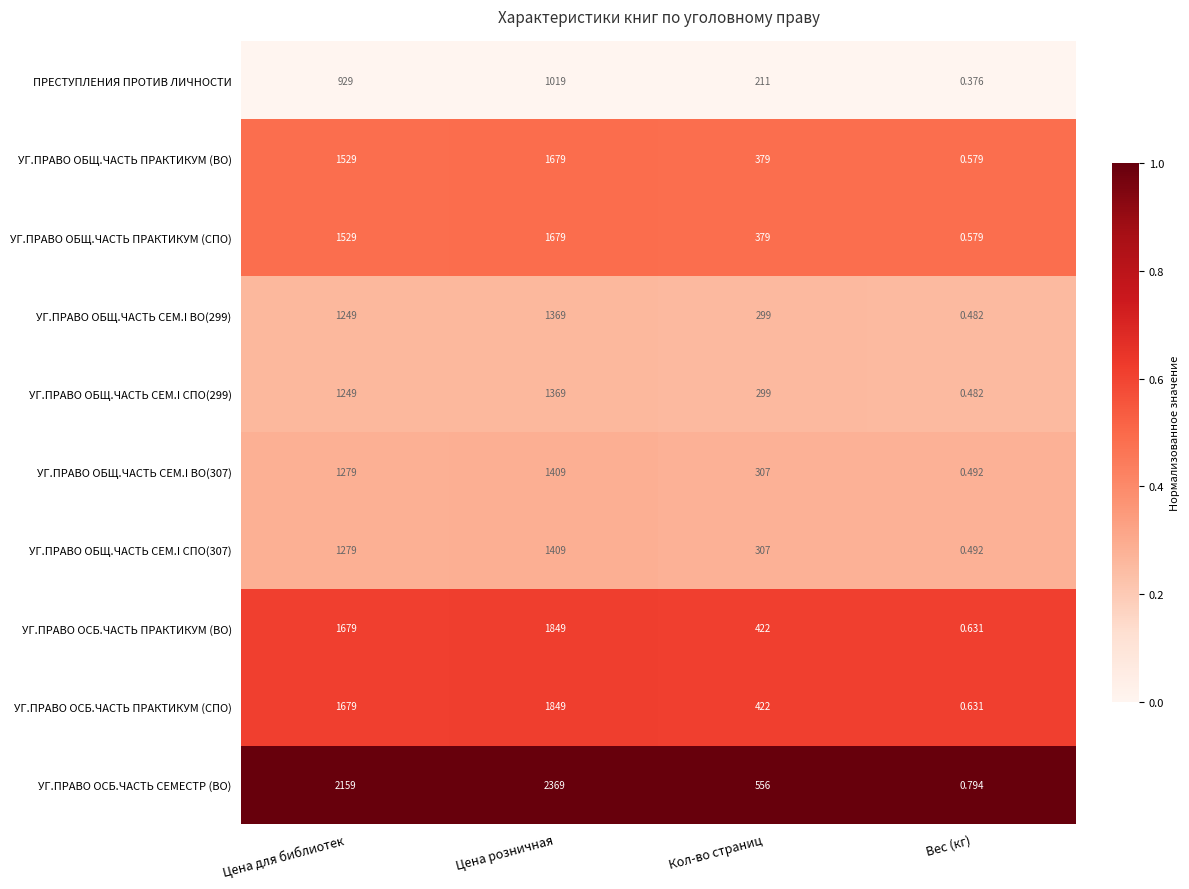

Rank the categories by УГ.ПРАВО ОБЩ.ЧАСТЬ ПРАКТИКУМ (ВО) value from lowest to highest.

Вес (кг), Кол-во страниц, Цена для библиотек, Цена розничная